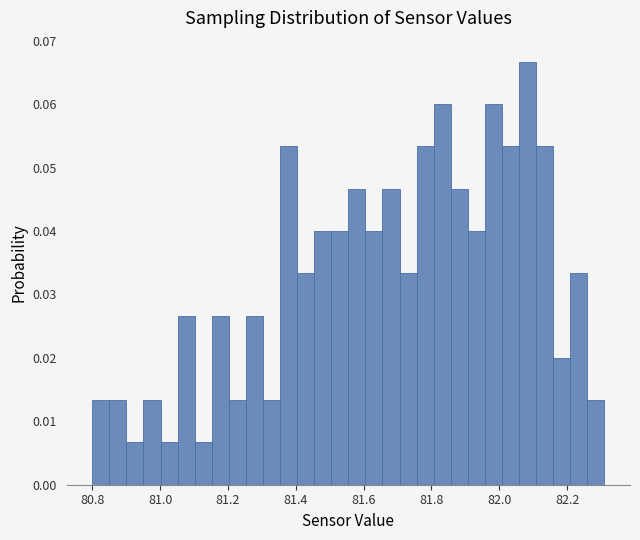

Around what value on the x-axis is the tallest bar? Give the approximate position of its centre, as read against the axis.

82.08